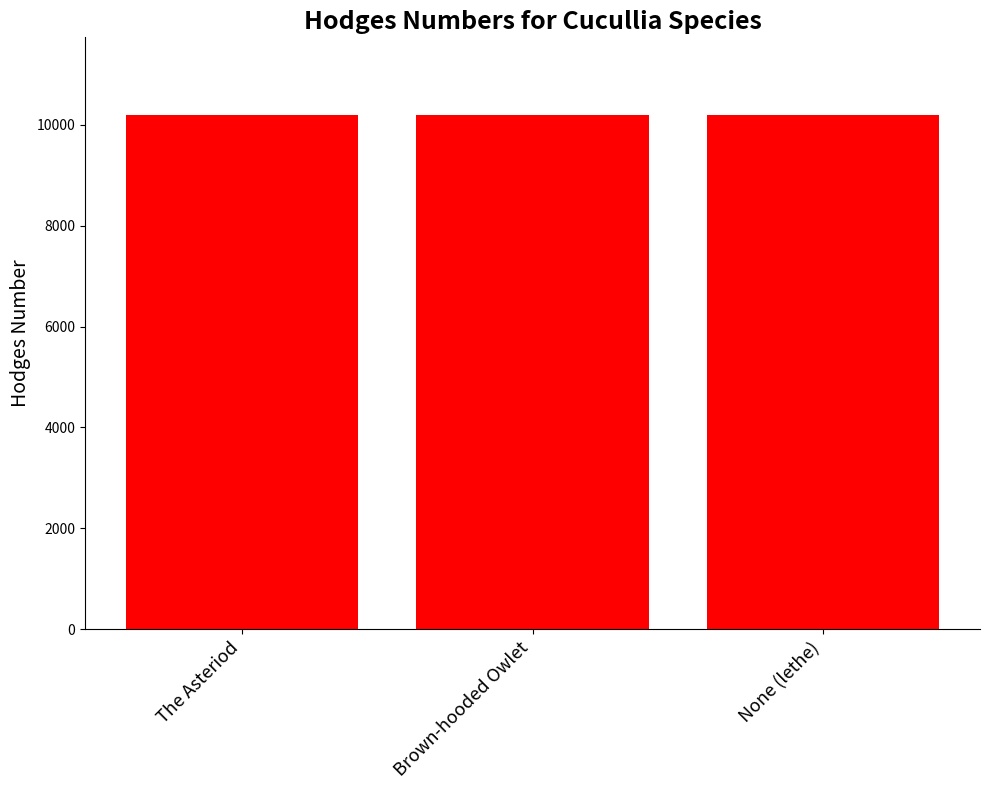

What is the value of the 3rd bar from the left?

10191.1